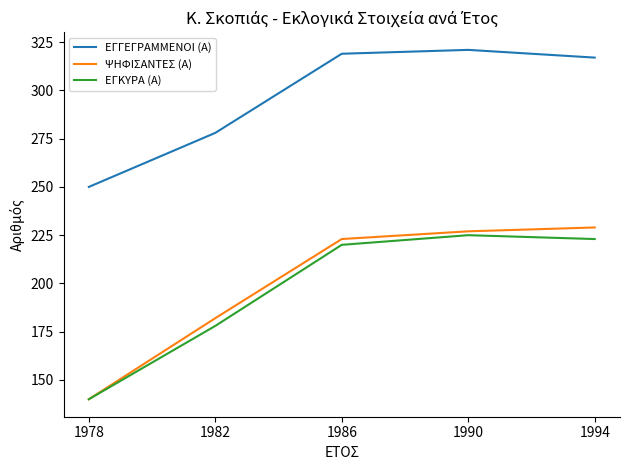

How many interior local peaks does the ΕΓΚΥΡΑ (Α) series have?

1